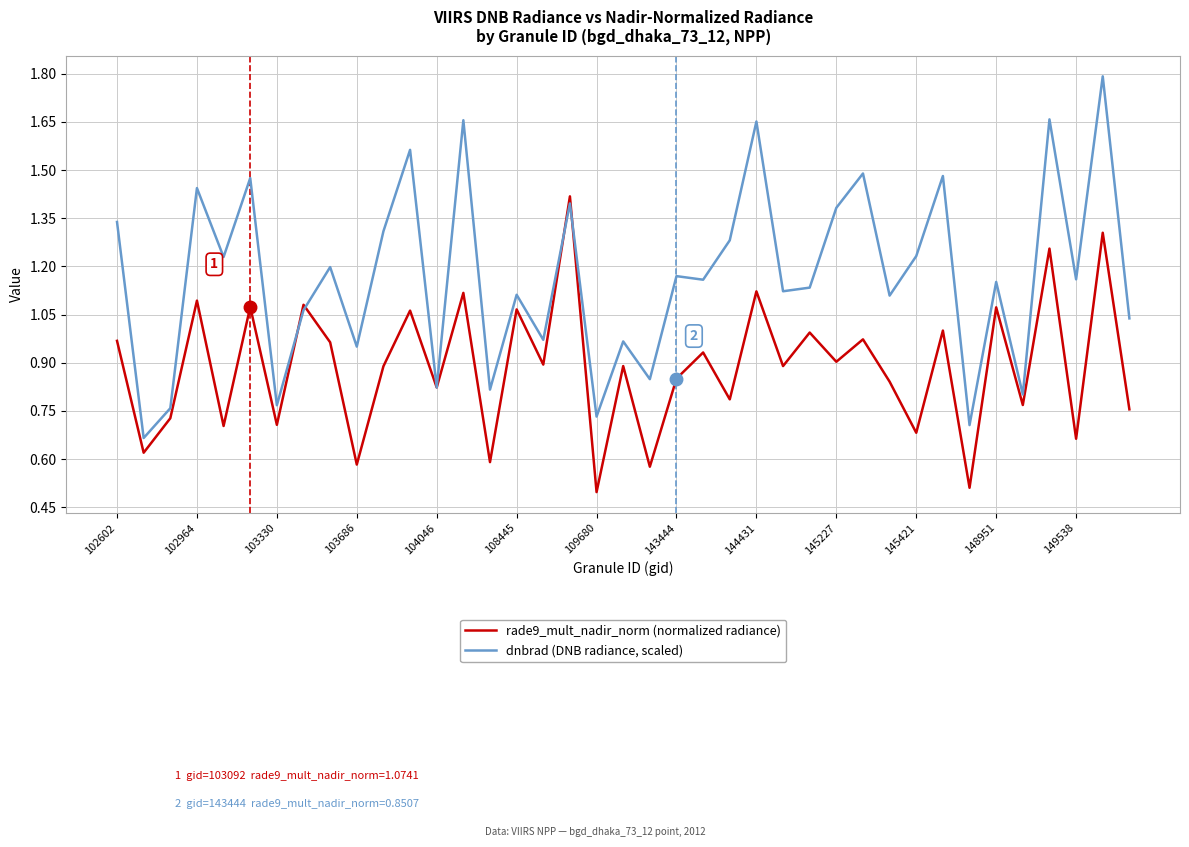

List the series in order of their peak value, highest first.

dnbrad (DNB radiance, scaled), rade9_mult_nadir_norm (normalized radiance)